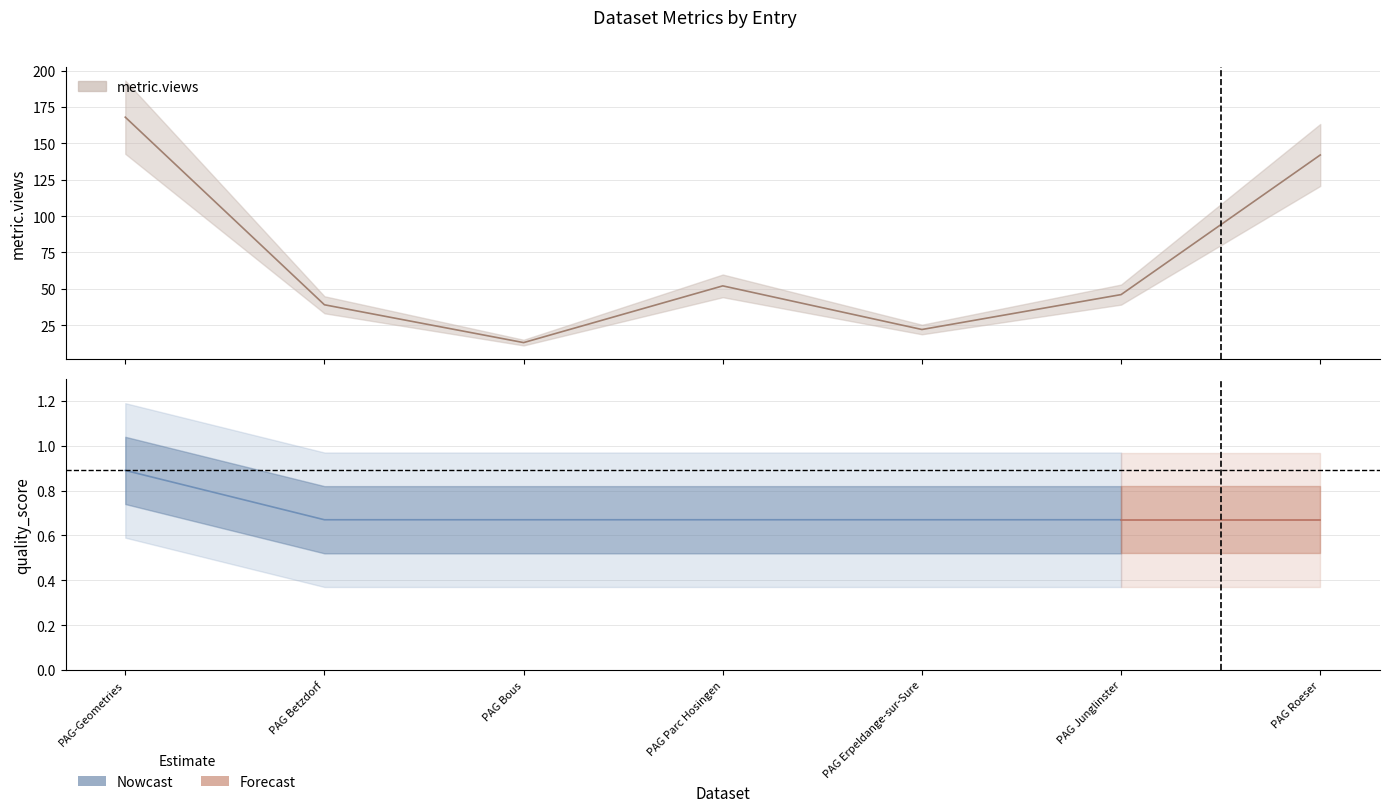

Rank the categories by quality_score value from lowest to highest.

PAG Betzdorf, PAG Bous, PAG Parc Hosingen, PAG Erpeldange-sur-Sure, PAG Junglinster, PAG Roeser, PAG-Geometries